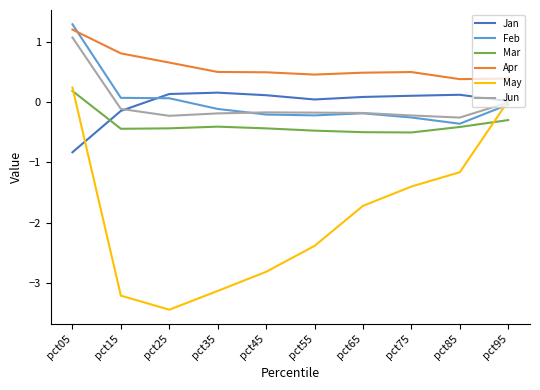

Which category has the highest value across all series?

pct05